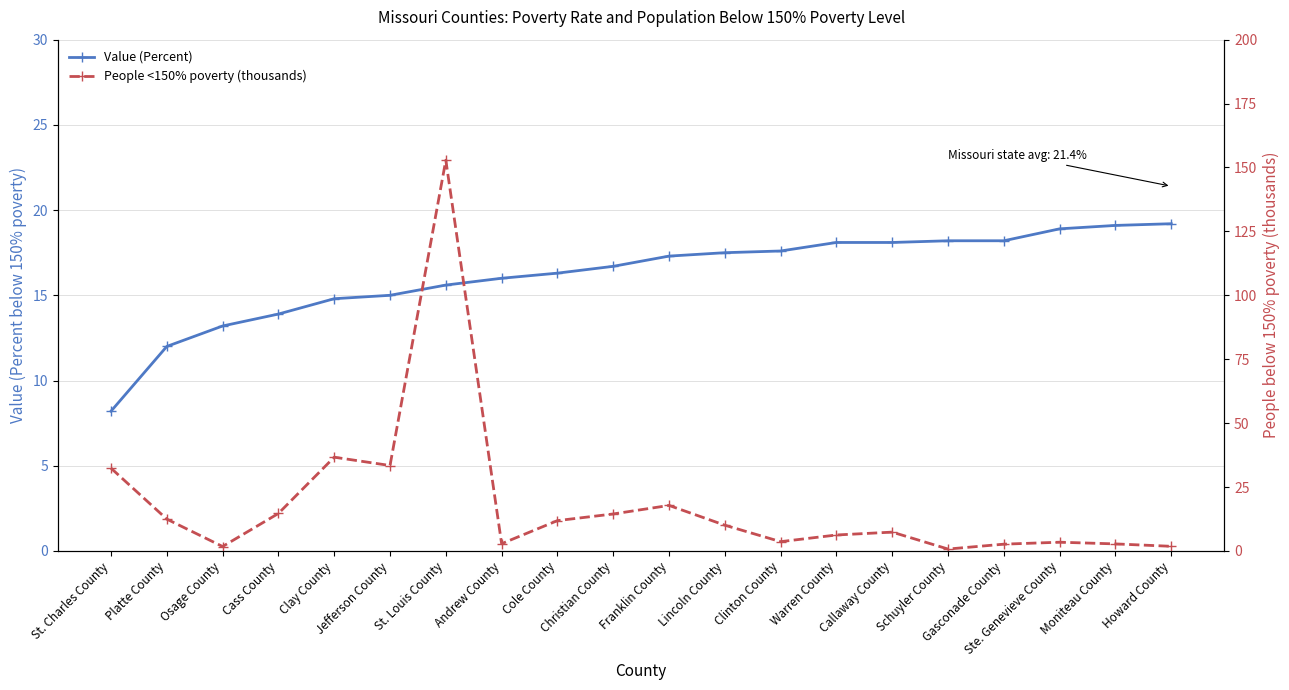

The value of Value (Percent) at Jefferson County is 15.0. True or false?

True